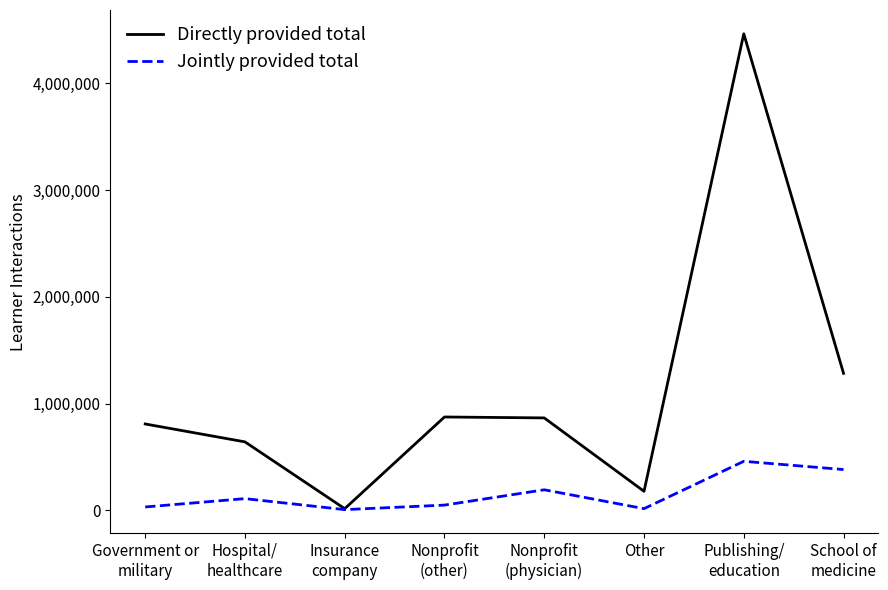

What is the minimum value for Directly provided total?

14624